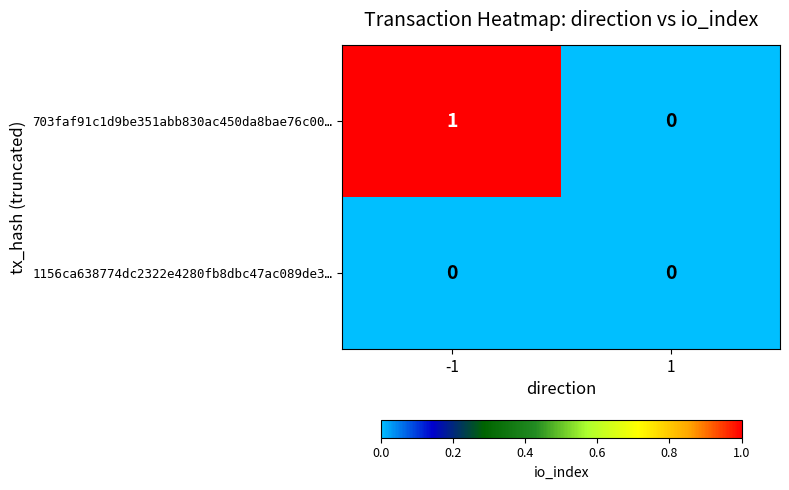

Is it true that 703faf91c1d9be351abb830ac450da8bae76c00… equals 1 at -1?

True